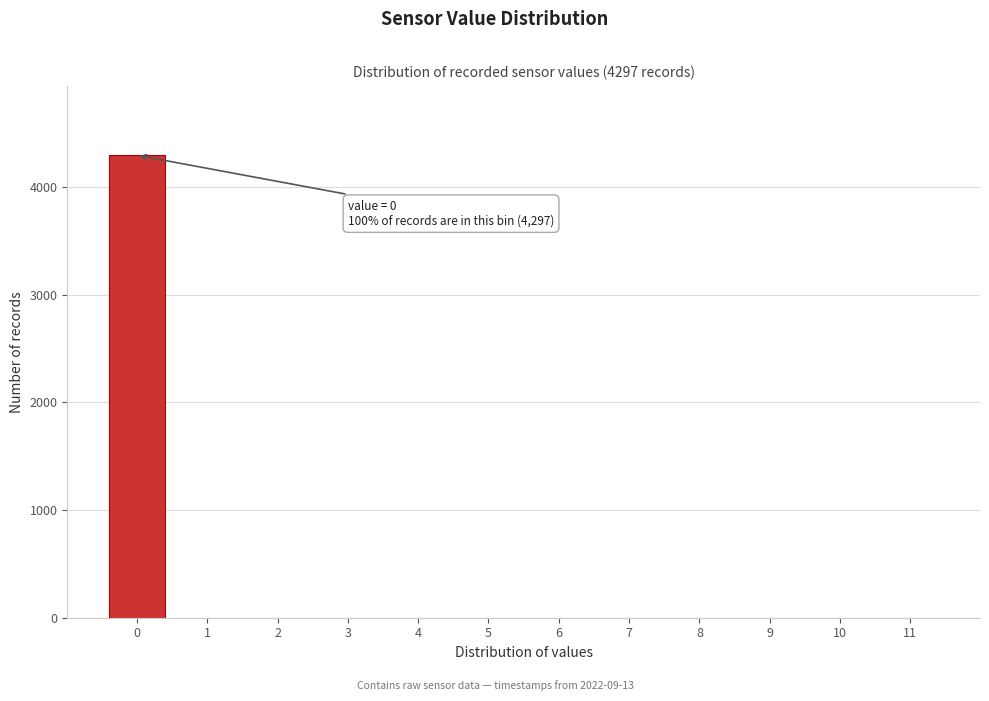

Reading left to right, extract all data points from this chart.

0=4297	1=0	2=0	3=0	4=0	5=0	6=0	7=0	8=0	9=0	10=0	11=0